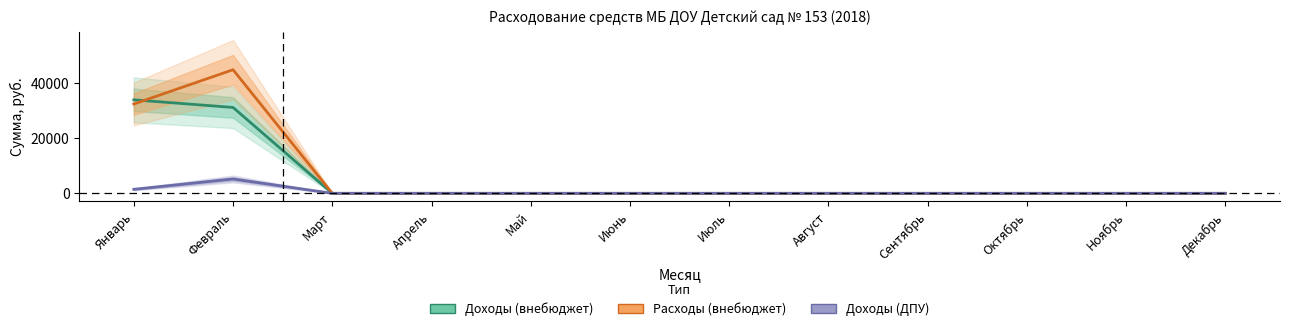

True or false: Расходы (внебюджет) has a value of 0.0 at Июнь.

True